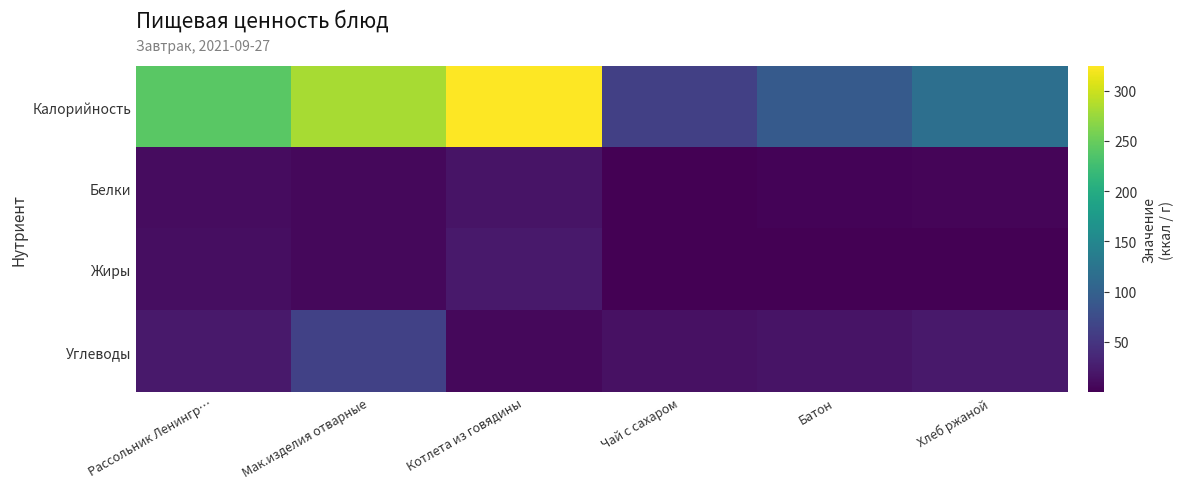

At how many categories does at least one series exceed 172?

3